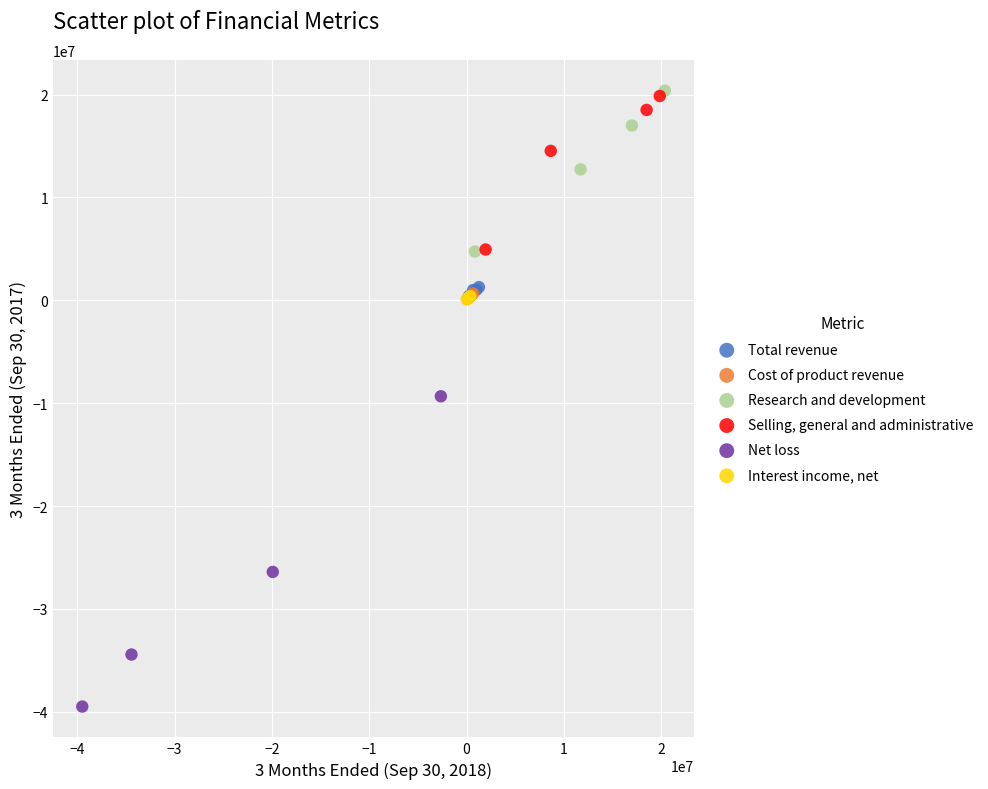

Which series has the largest Y range (max minus min)?

Net loss